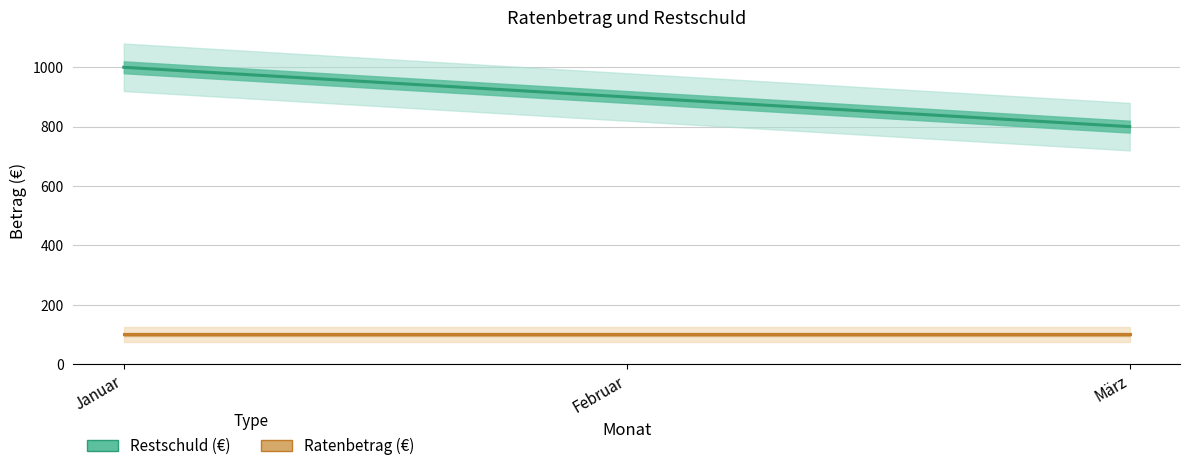

What is the label of the 2nd point from the left?

Februar